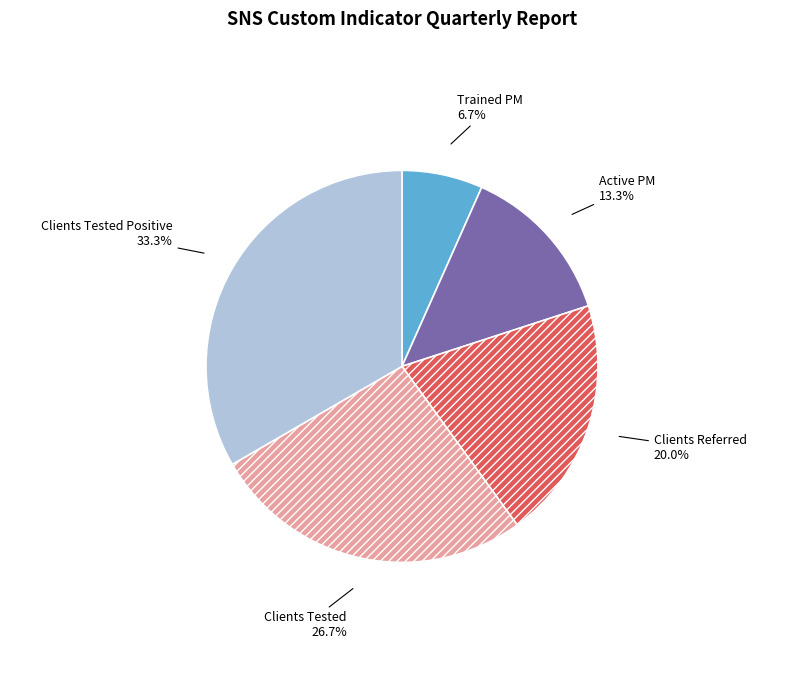

The Active PM slice represents 13% of the pie. True or false?

True